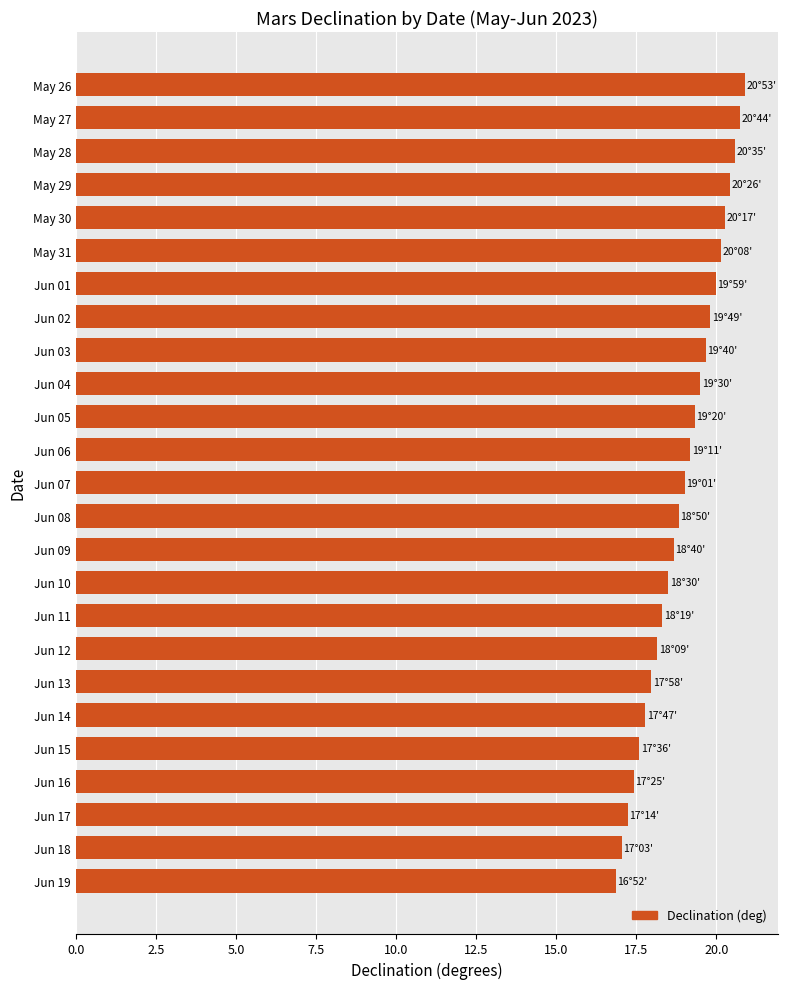

Approximately how many times larger is the value at May 31 compared to Jun 03?

1.0